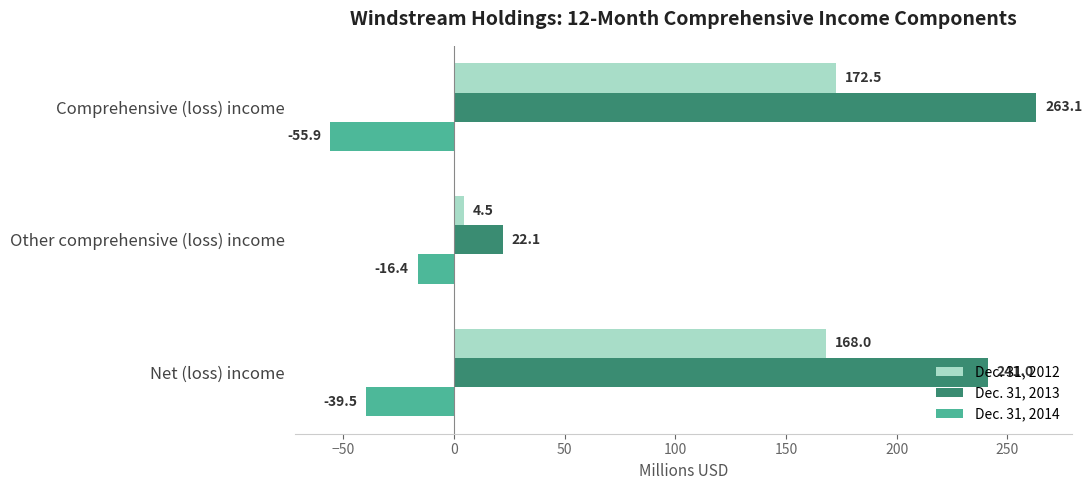

What is the sum of all Dec. 31, 2013 values?

526.2